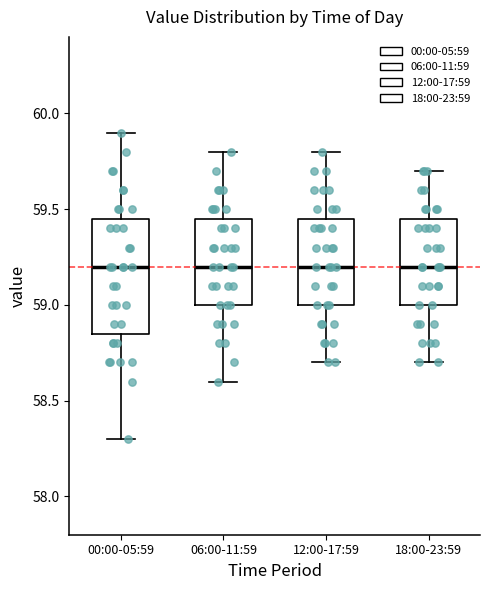

Comparing the boxes themselves (not the whiskers), which one is the tallest?

00:00-05:59